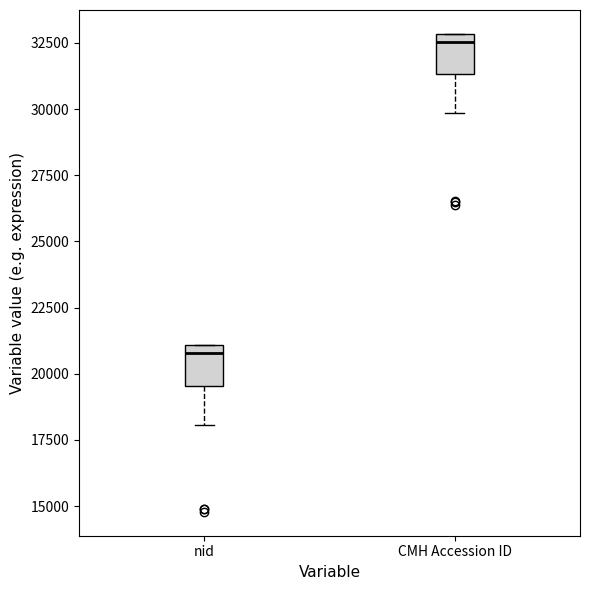

Reading left to right, read every box against the y-axis: the position of its median line, the range the box covers, and the ends of its whiskers. The values are not printed on the chart, so give them approximately, as read against the axis.

nid: median 21000 (just below the box's upper edge), box 19500 to 21000, whiskers 18000 to 21000
CMH Accession ID: median 32500, box 31500 to 33000, whiskers 30000 to 33000